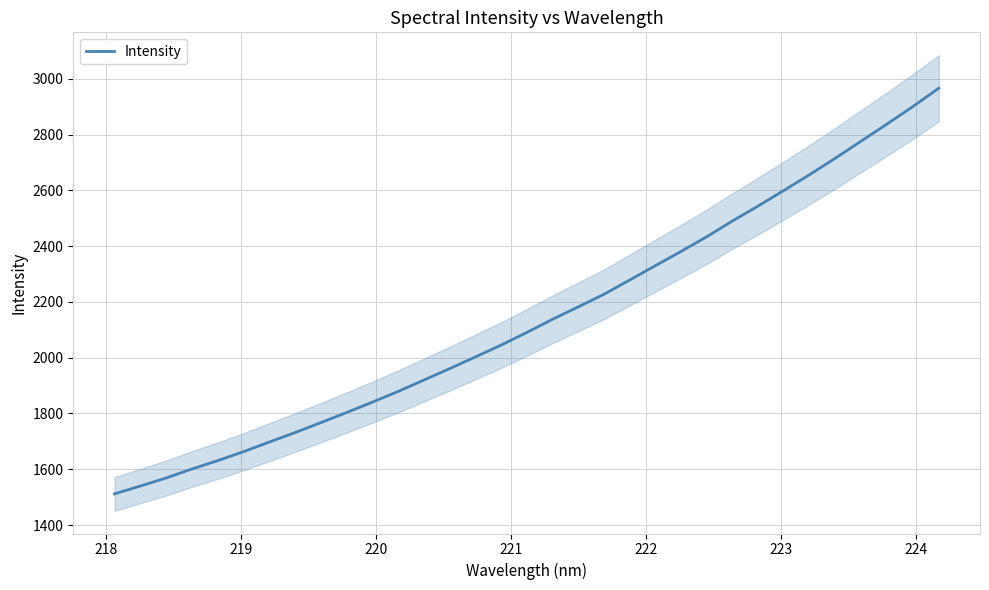

What is the difference between the second highest and second lowest values?

1361.8